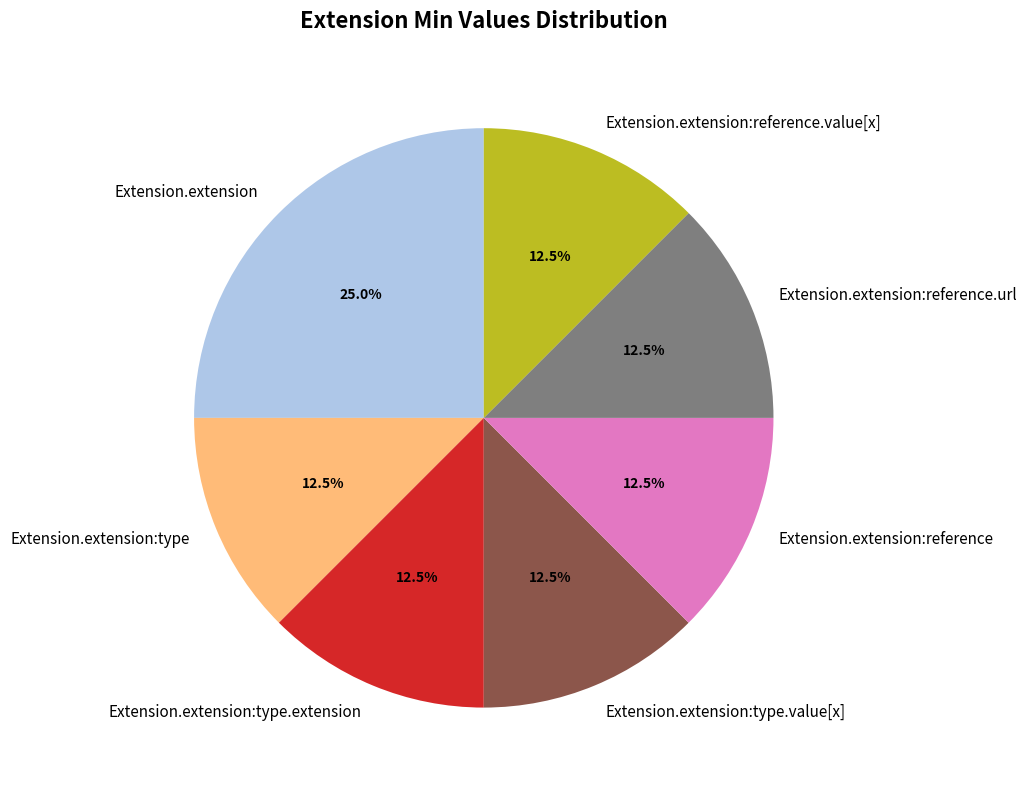

Which category has the biggest portion of the pie?

Extension.extension